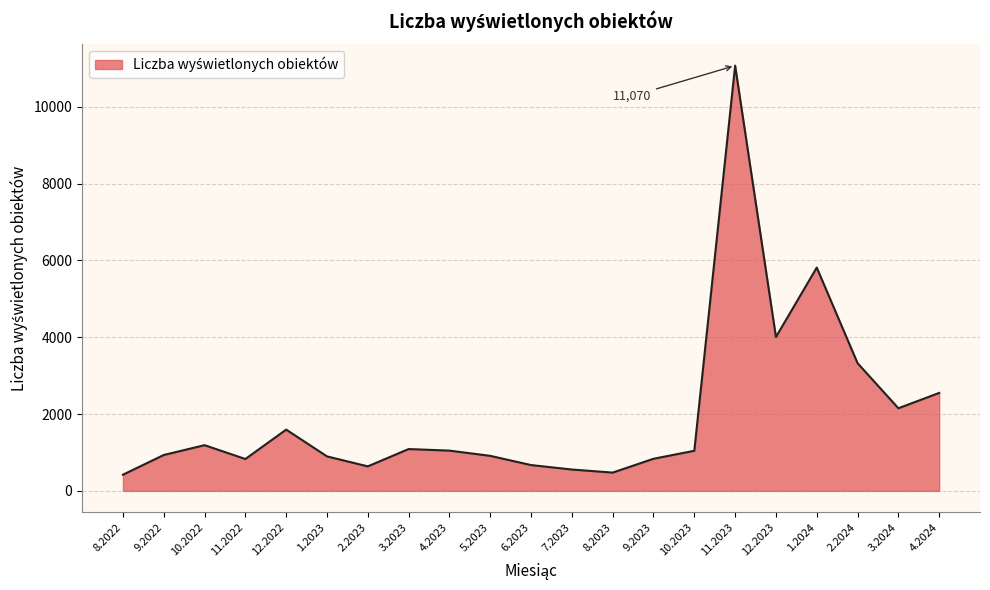

Which label corresponds to the largest value in the chart?

11.2023